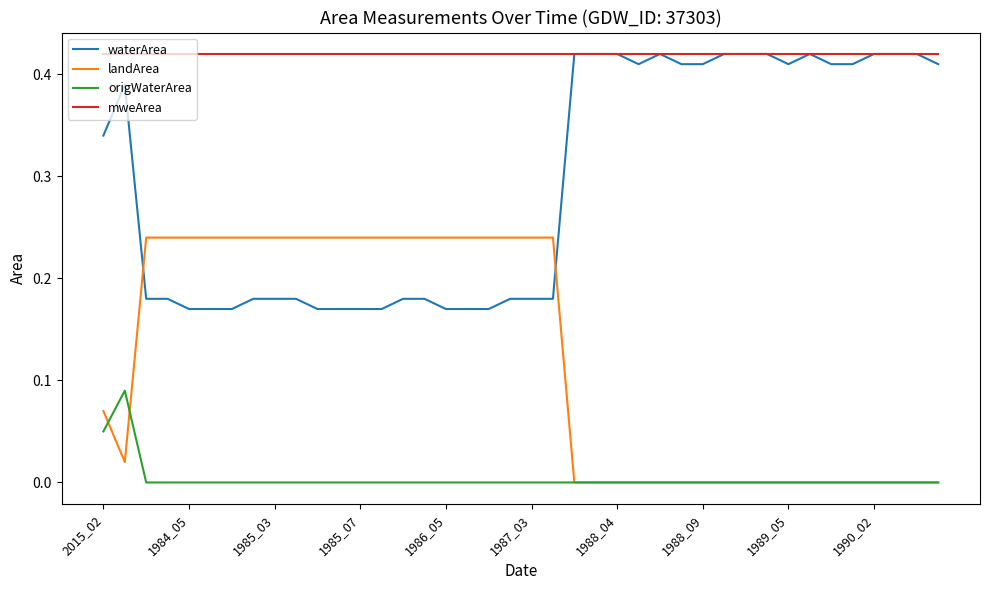

Rank the series by their average value, from highest to lowest.

mweArea, waterArea, landArea, origWaterArea